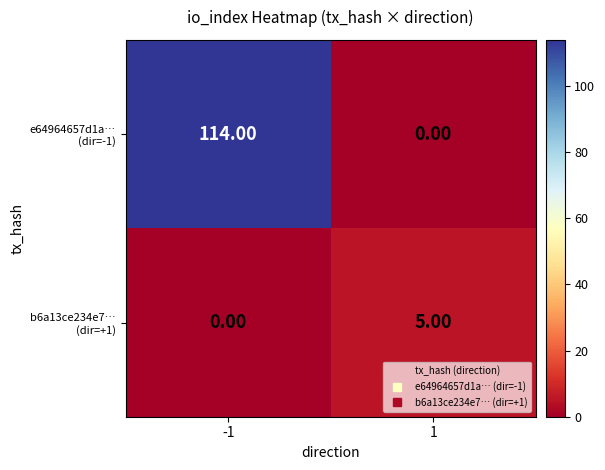

What is the difference between the highest and lowest values at 1?

5